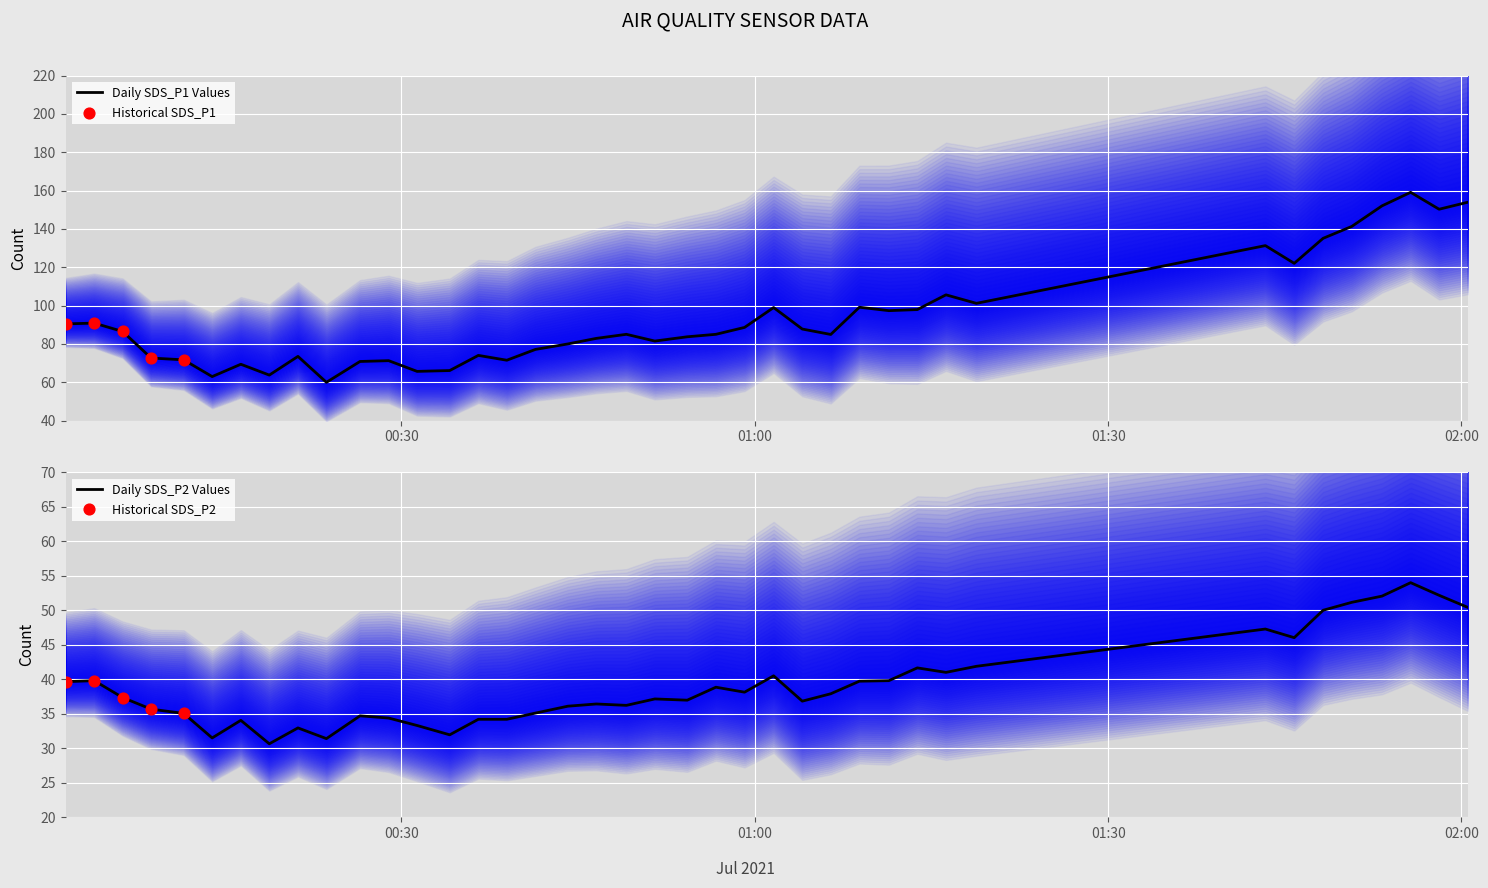

Which series reaches the maximum Y coordinate?

SDS_P1